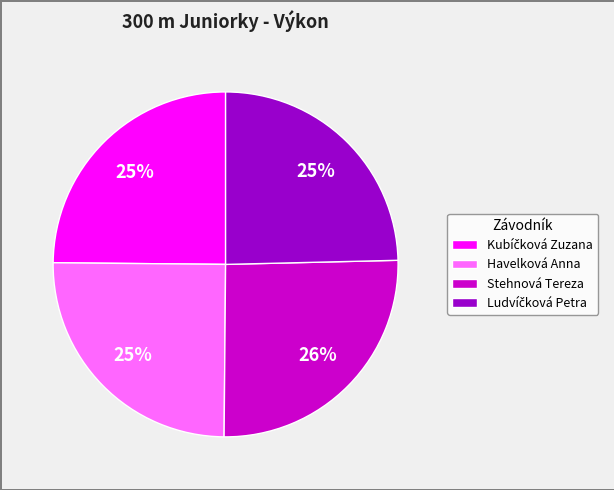

To the nearest percent, what percentage of the pie is Stehnová Tereza?

26%